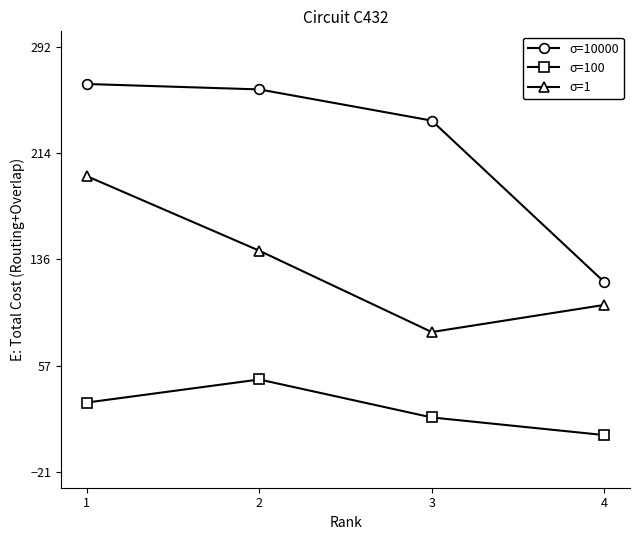

What is the spread (max minus min) of values at 3?

219